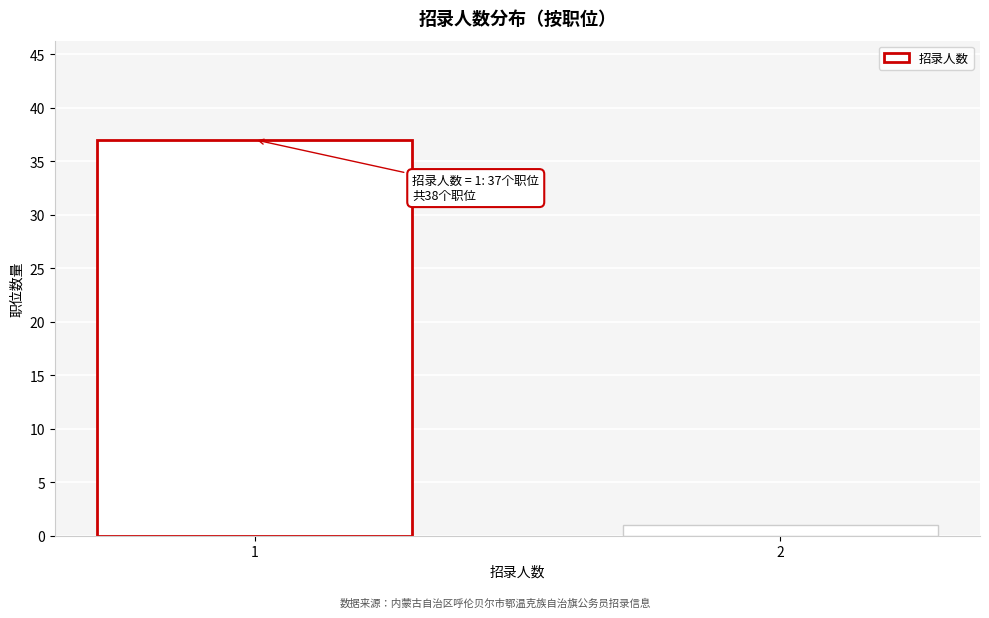

Reading right to left, list all the values displayed in this chart.

2=1	1=37